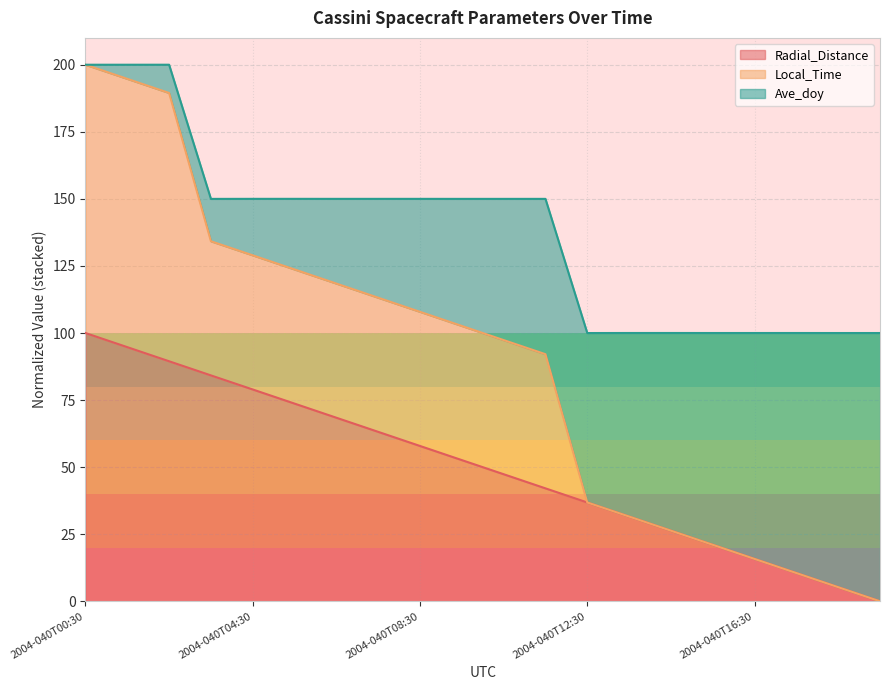

What is the highest value of the Radial_Distance series?

100.0